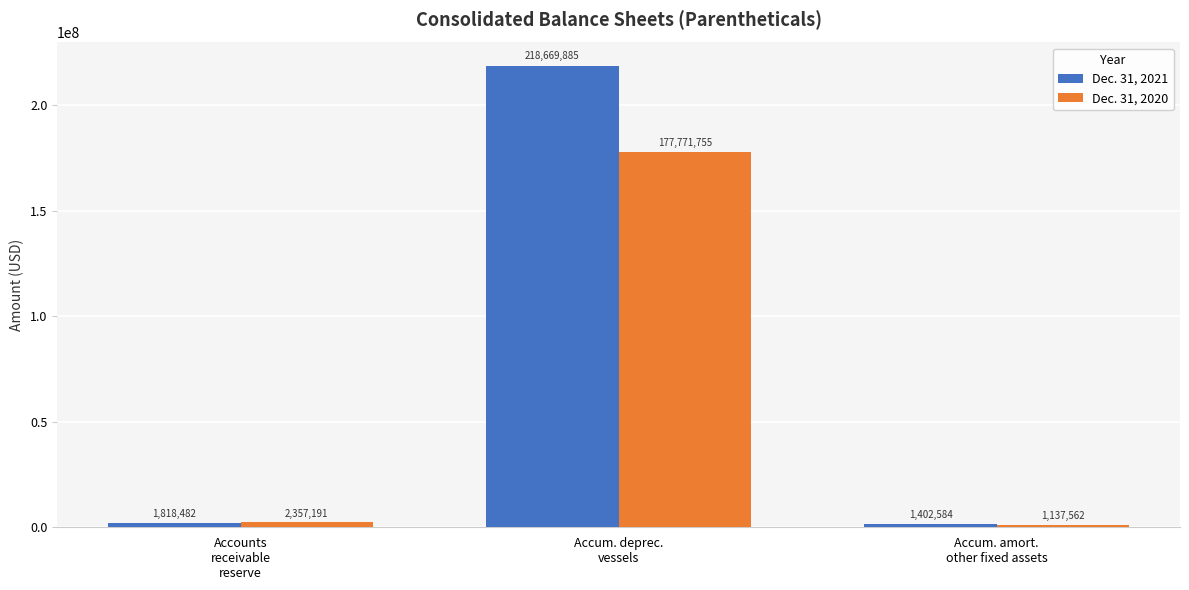

Which series has the largest total across all categories?

Dec. 31, 2021